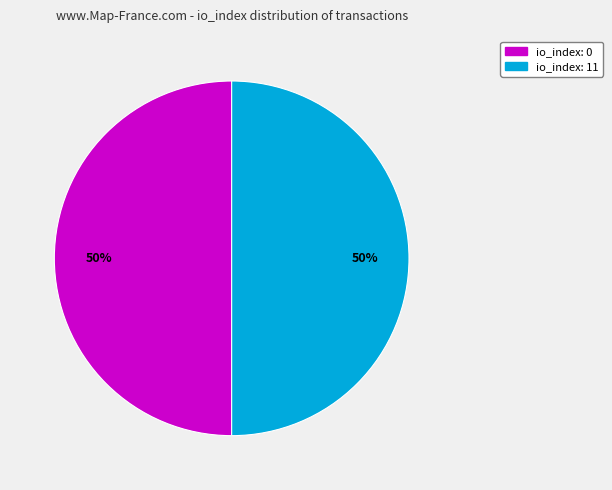

Count the number of slices in the pie.

2